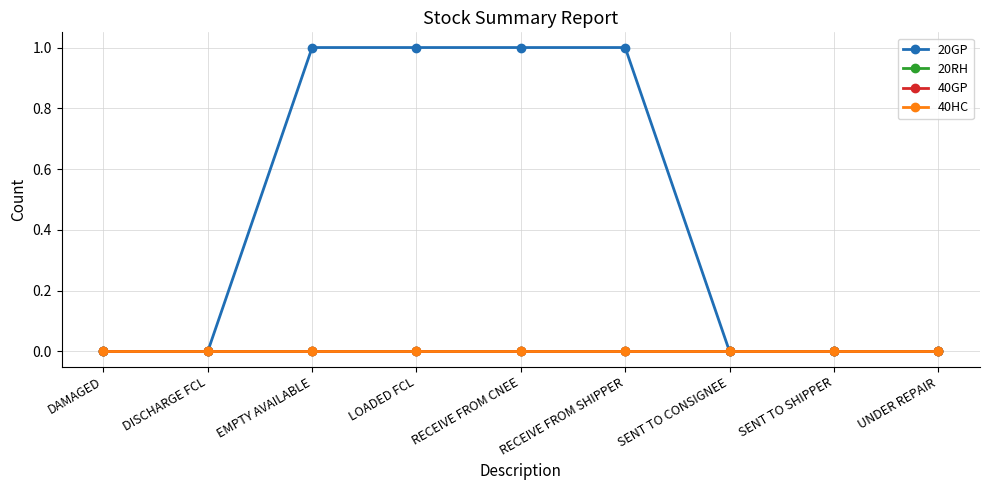

How many lines are shown in the chart?

4